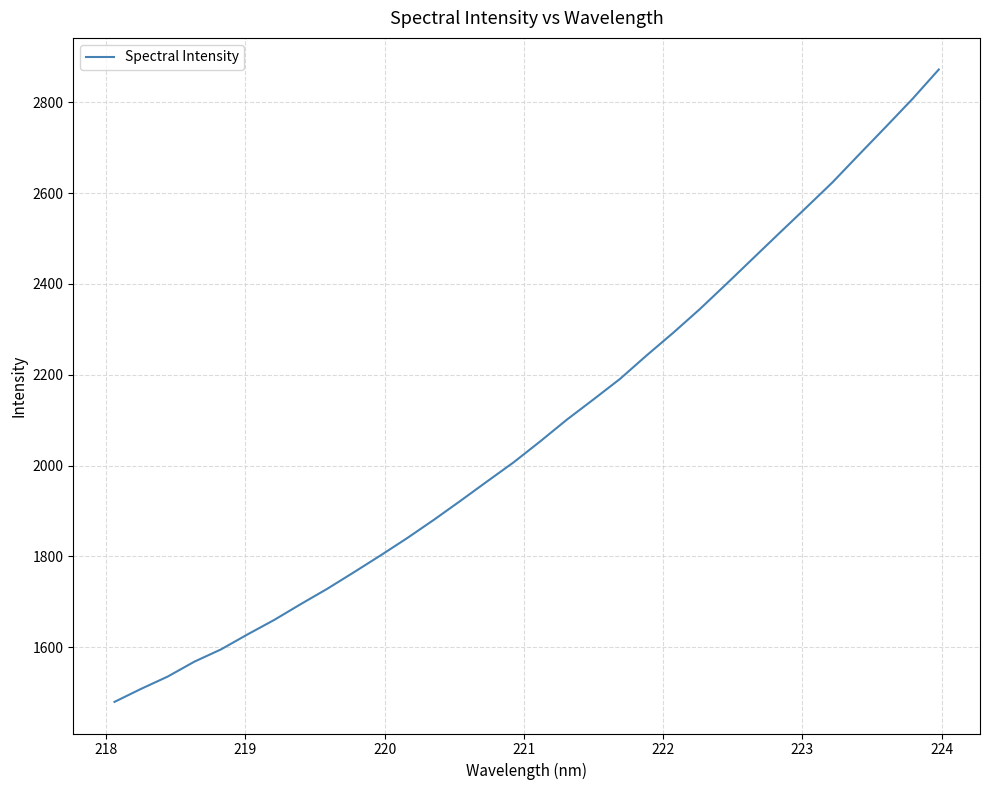

What is the difference between the maximum and minimum values?

1392.9